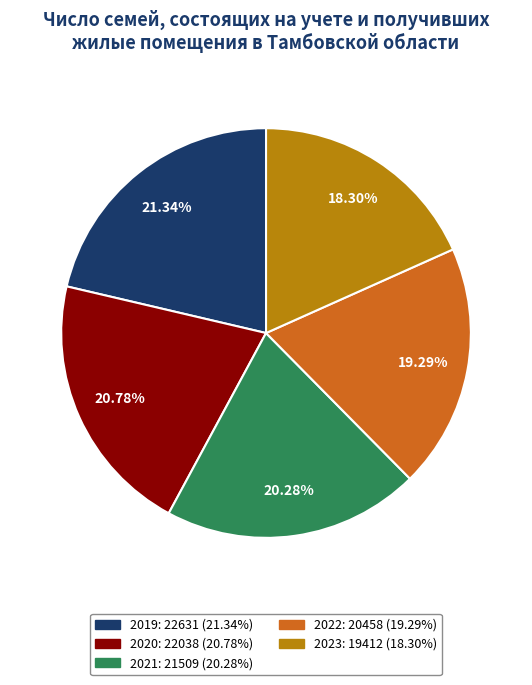

The 2021 slice represents 20% of the pie. True or false?

True